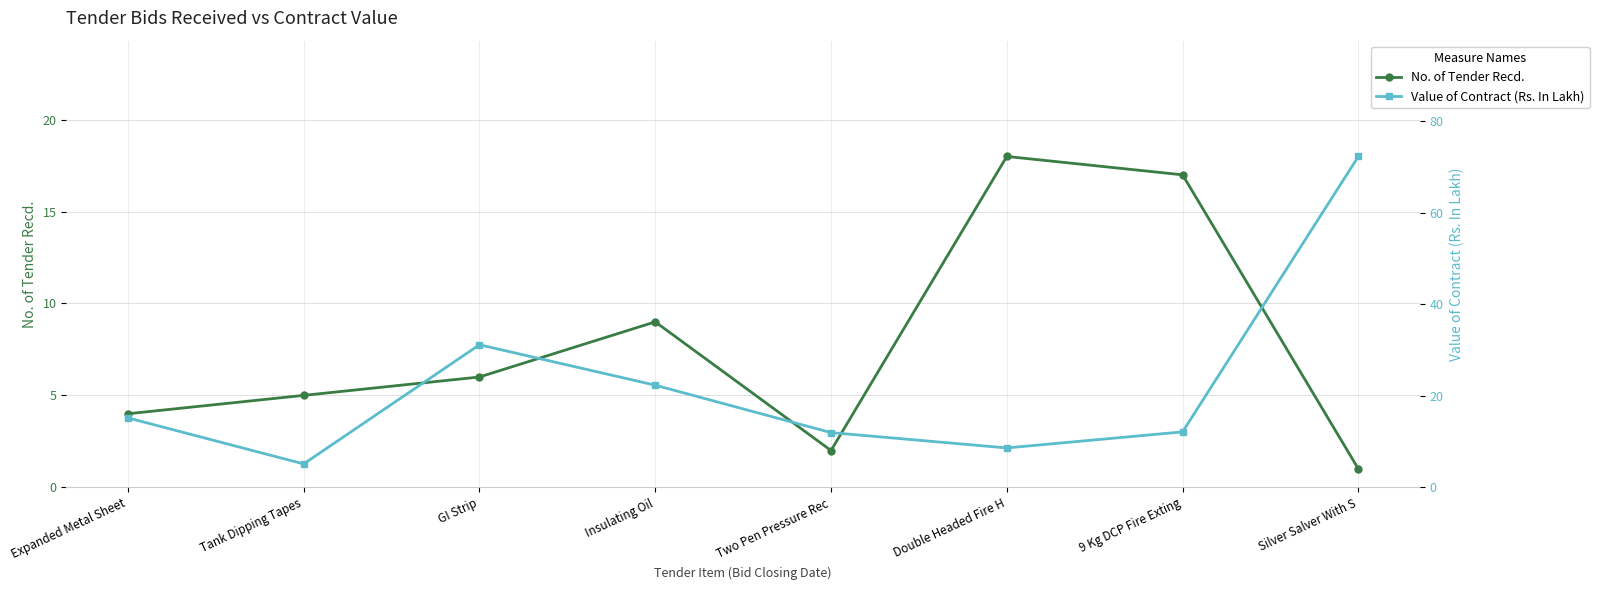

After their last crossing, which series has the higher values: Value of Contract (Rs. In Lakh) or No. of Tender Recd.?

Value of Contract (Rs. In Lakh)